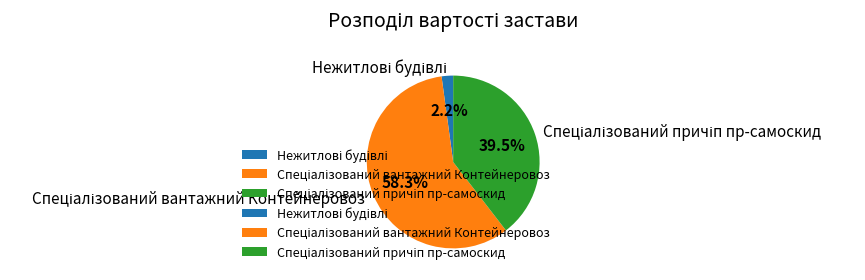

Does any single category account for the majority?

Yes